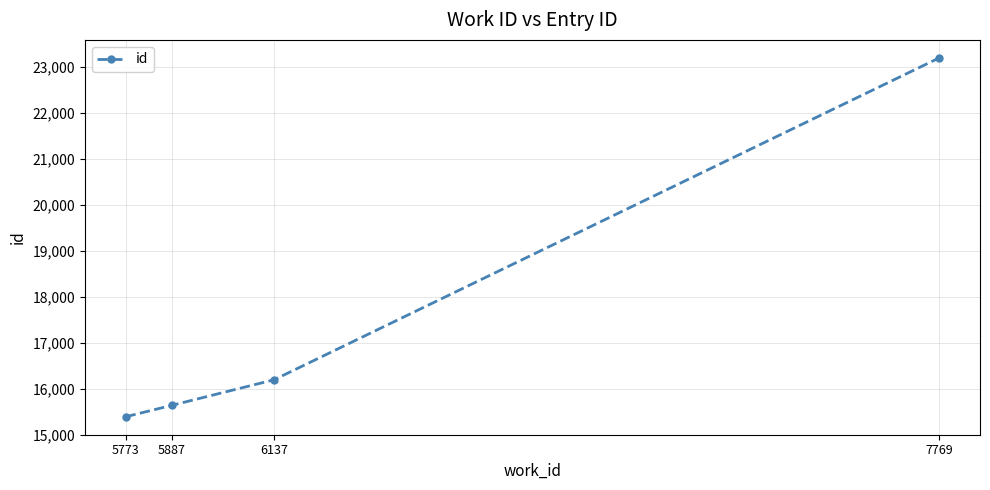

Which category has the lowest value across all series?

5773